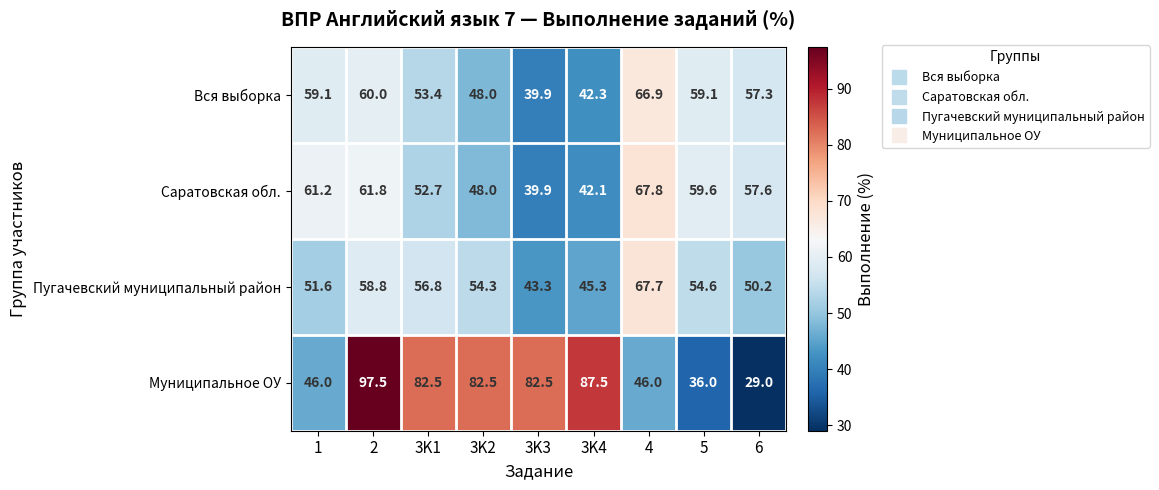

How many values in the Саратовская обл. series are below 57?

4